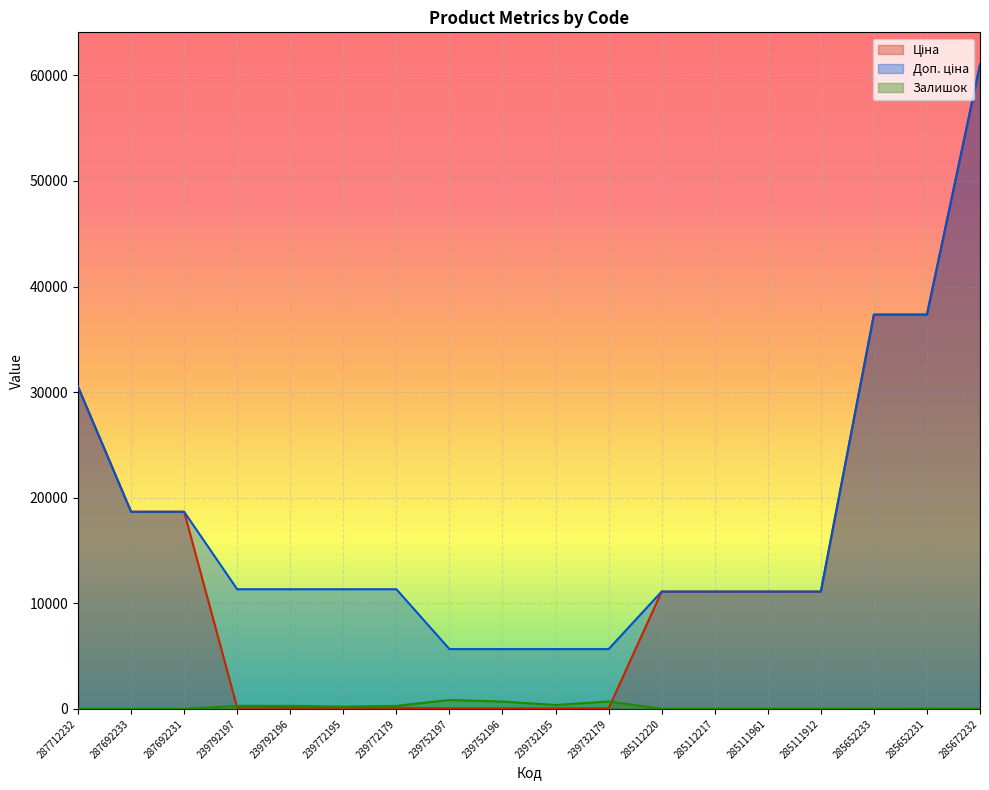

Which series has the widest spread of values?

Ціна